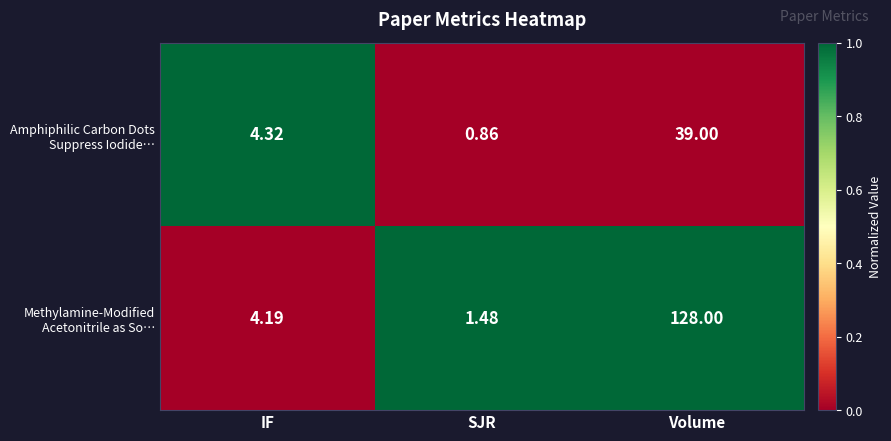

At which category is the sum across all series the highest?

Volume